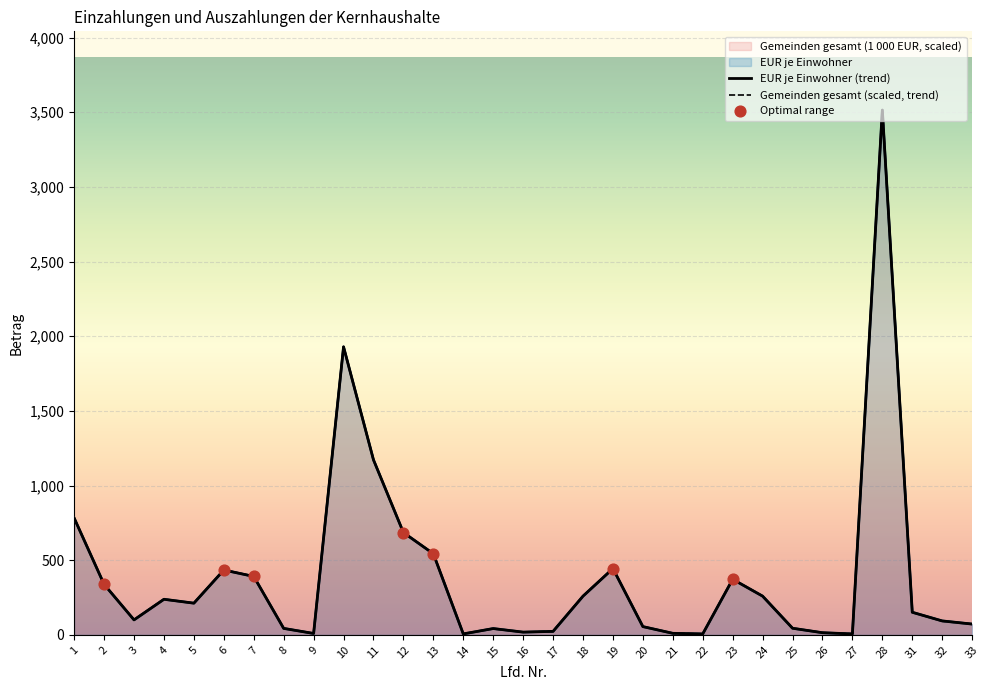

At how many categories does at least one series exceed 2418?

1